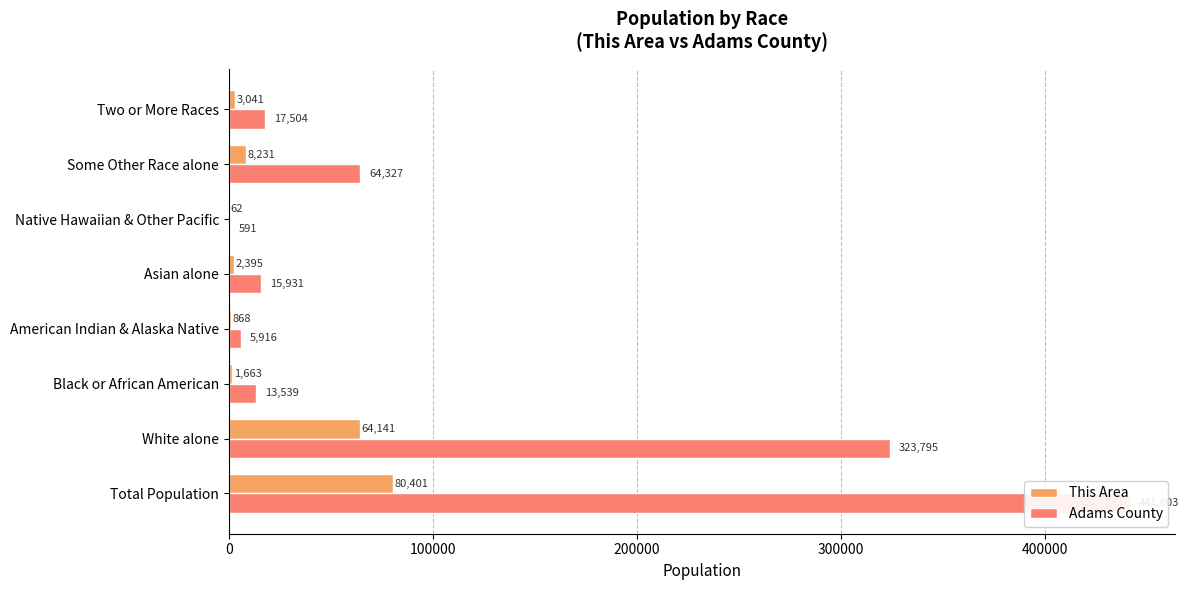

How many bars are there in each group?

2